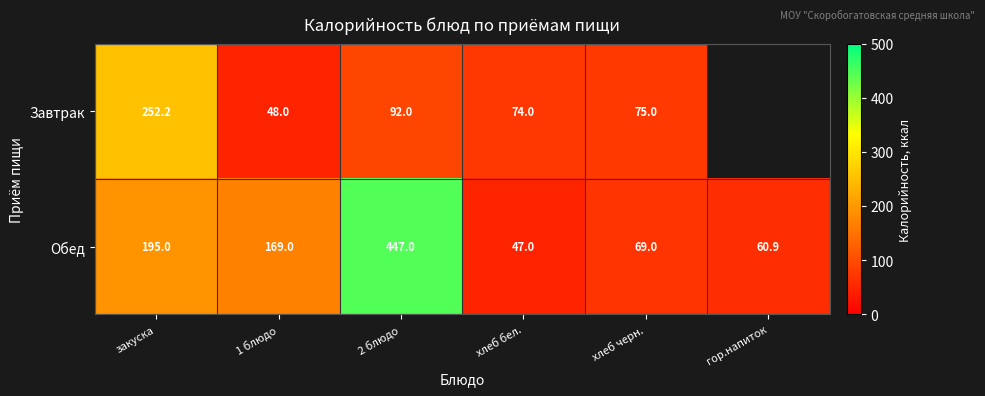

The Завтрак series shows 77.7 at 1 блюдо. True or false?

False